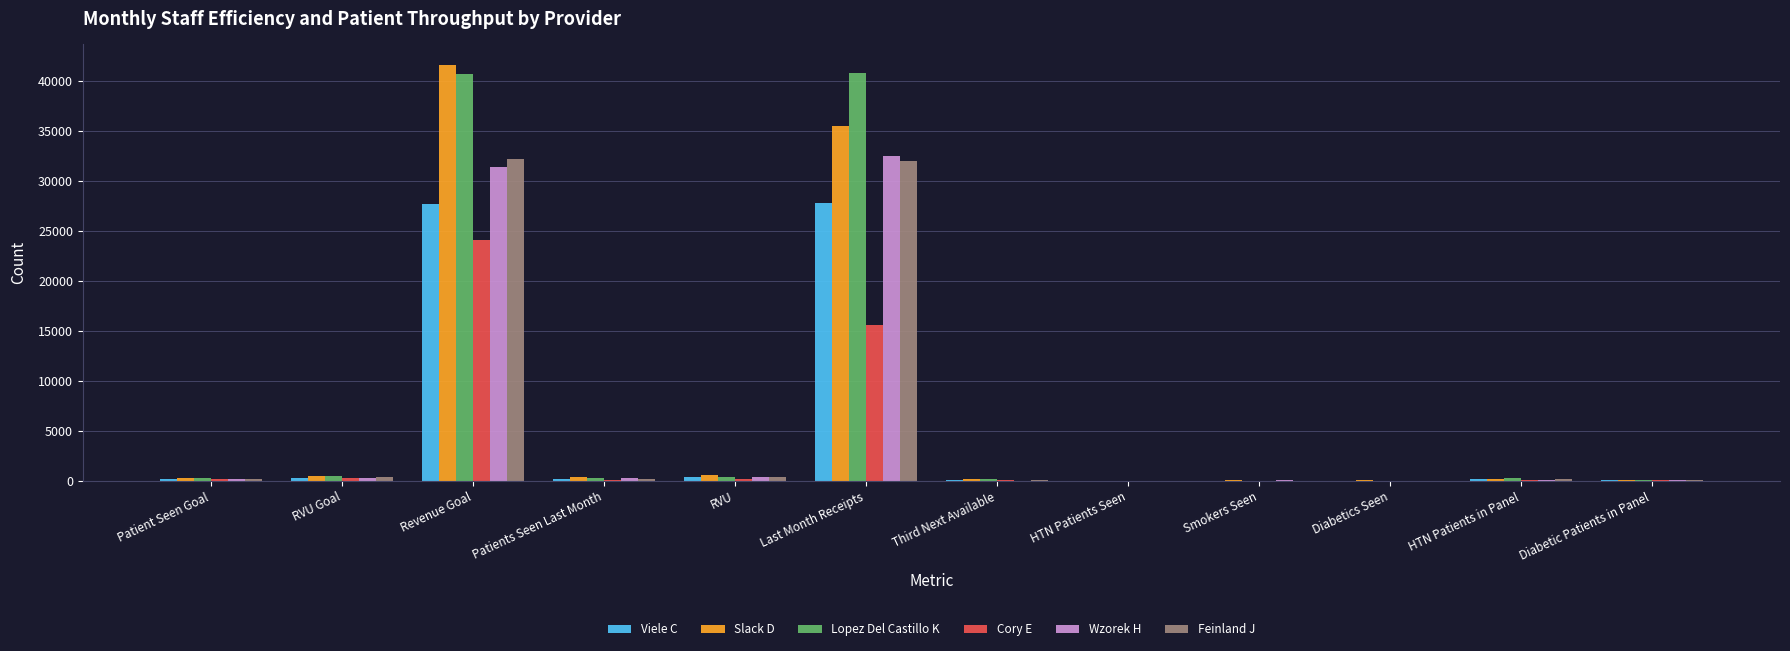

Where is Slack D nearest to the value 20795?

Last Month Receipts